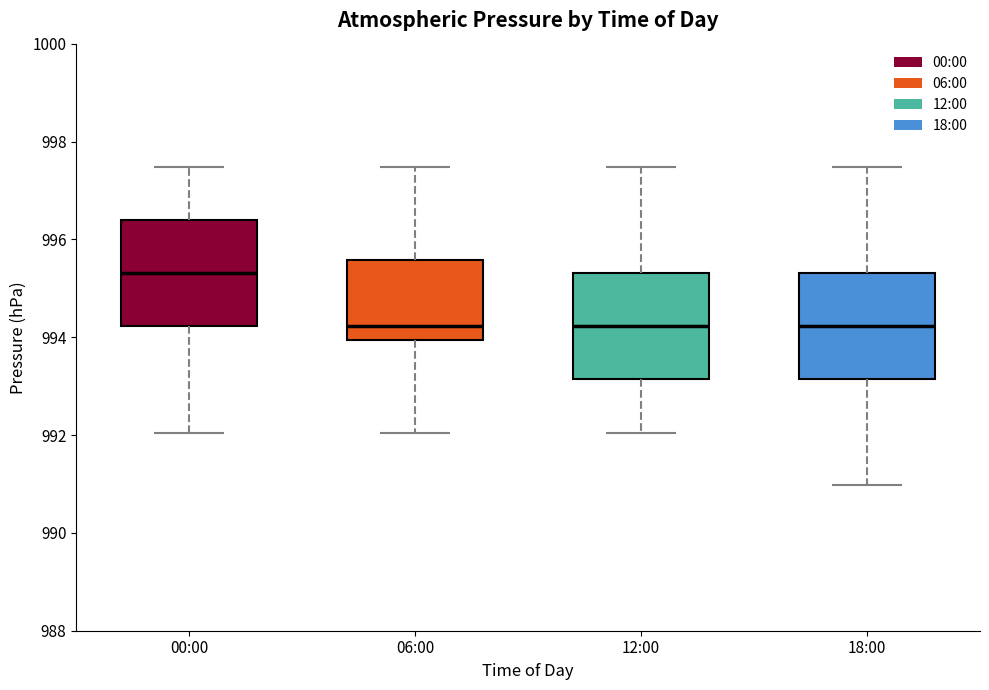

Where does the upper whisker of the box for 00:00 end on the y-axis? The values are not printed on the chart, so give them approximately, as read against the axis.

997.4